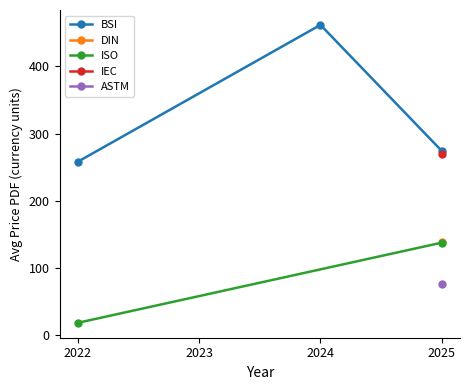

Where does the ISO series first go above 98?

2024